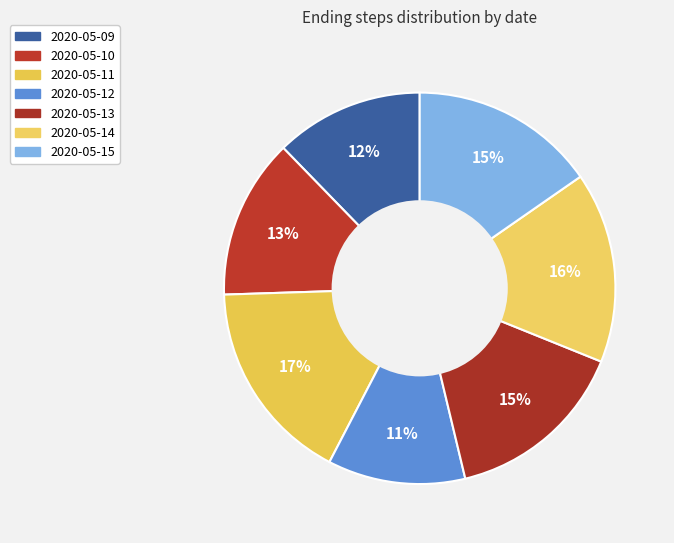

To the nearest percent, what is the combined percentage of 2020-05-13 and 2020-05-10?

28%